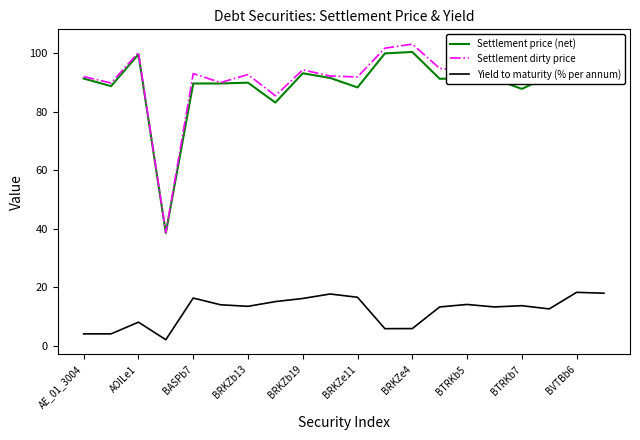

True or false: Settlement dirty price has more than 2 interior local peaks.

True